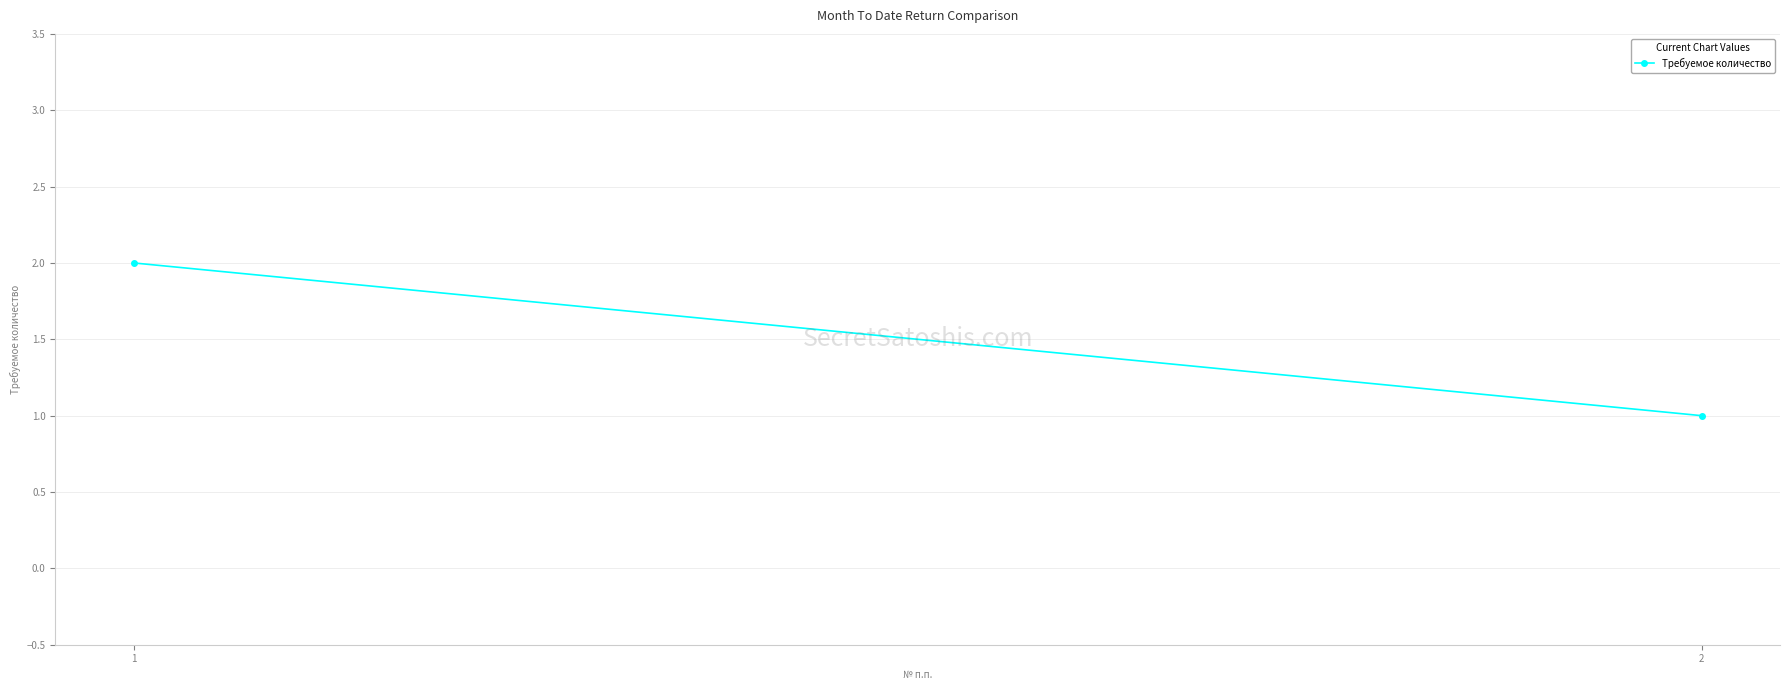

What is the average value?

2